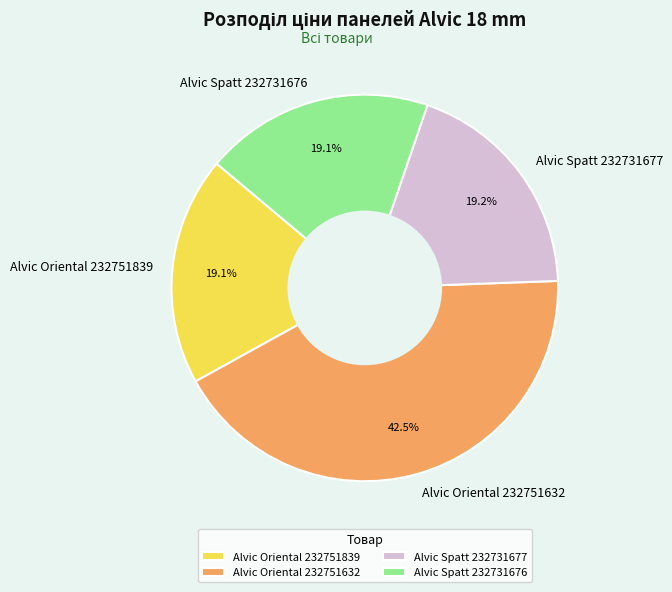

Is it true that Alvic Spatt 232731677 is 19% of the pie?

True